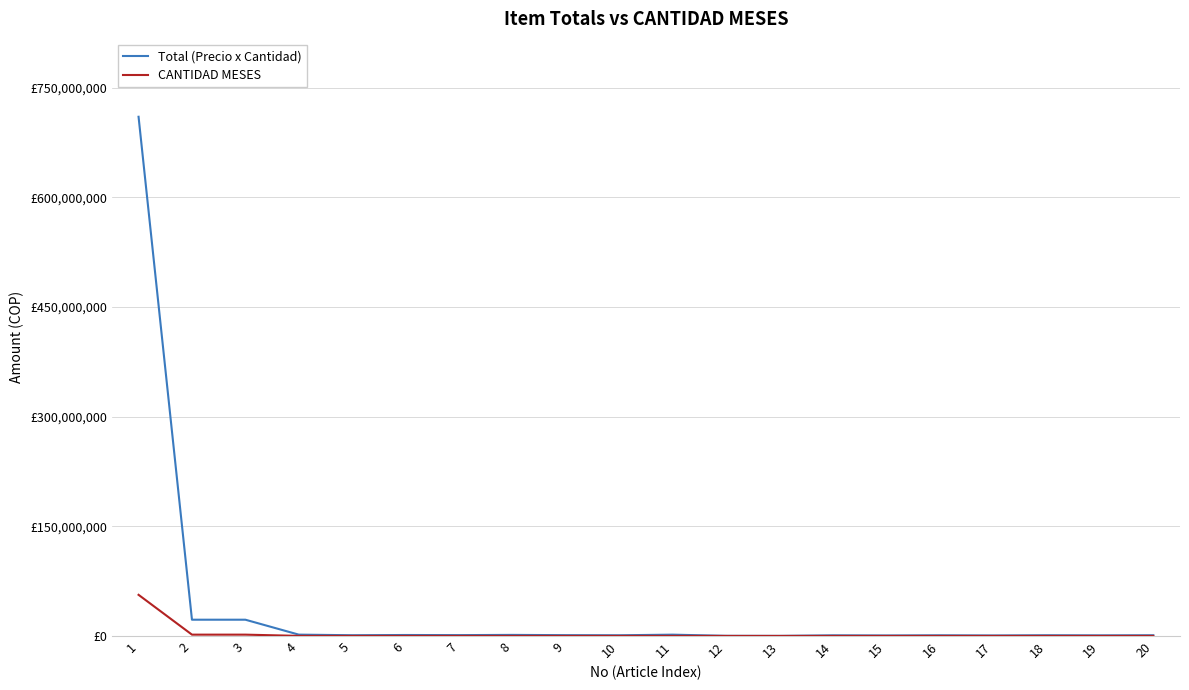

Reading left to right, extract all data points from this chart.

Total (Precio x Cantidad): 710169984.0	22192812.0	22192812.0	1773603.0	959222.2	1267197.8	1112413.5	1407577.5	1046520.0	896508.0	1729485.0	140140.8	44481.6	813138.8	627345.0	845640.0	631354.5	912465.0	772578.0	922016.2
CANTIDAD MESES: 56221792.5	1756927.5	1756927.5	76852.5	41565.0	54915.0	48202.5	60997.5	45352.5	38850.0	74947.5	6075.0	1927.5	35235.0	27187.5	36645.0	27360.0	39540.0	33480.0	39952.5